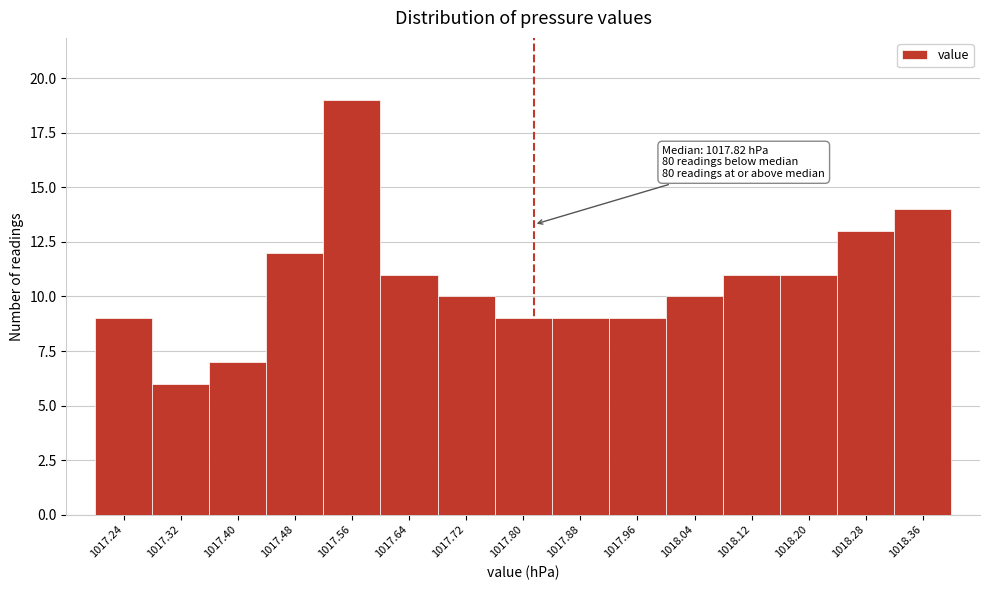

Which range on the x-axis has the tallest bar?

1017.52 to 1017.60